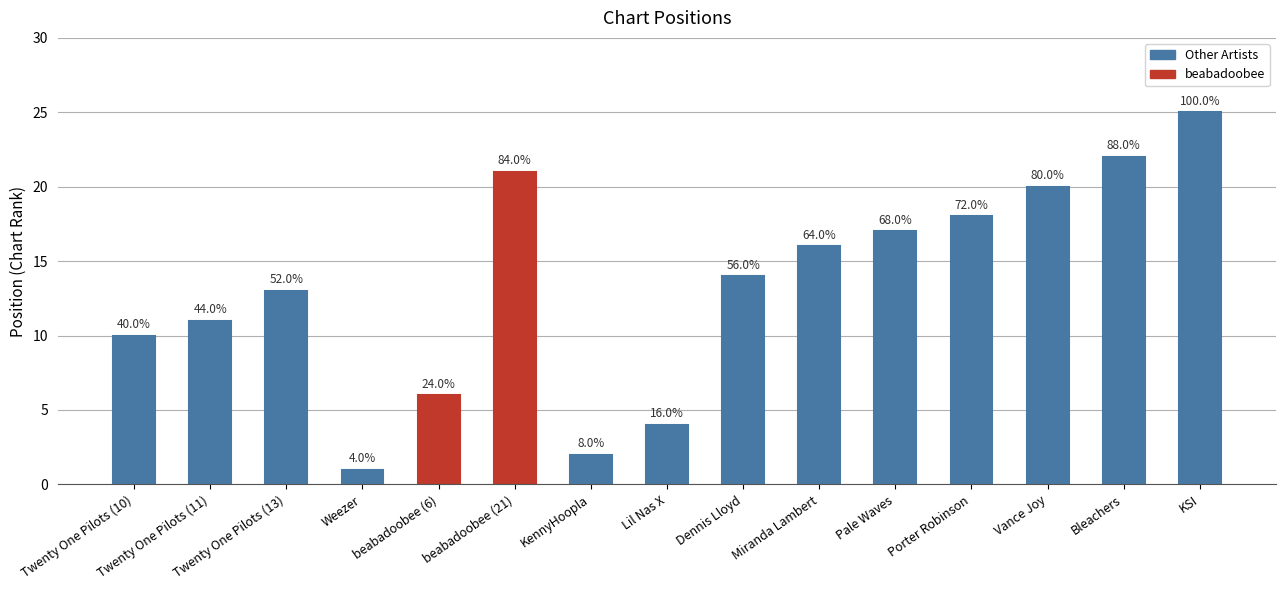

True or false: the data shows 18 at Porter Robinson.

True